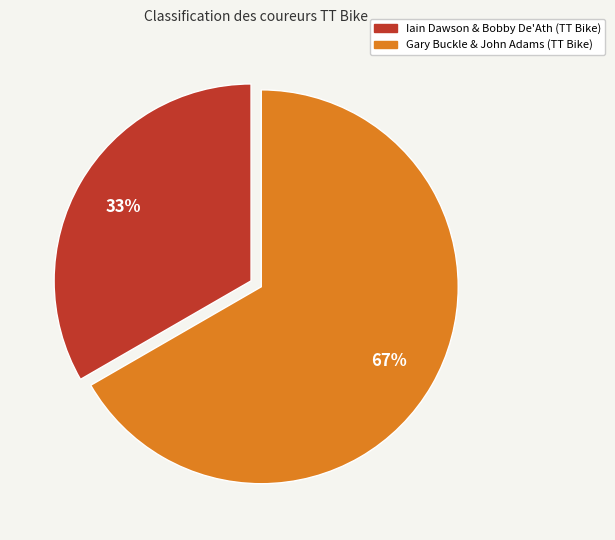

What percentage is the Gary Buckle & John Adams (TT Bike) slice, to the nearest percent?

67%